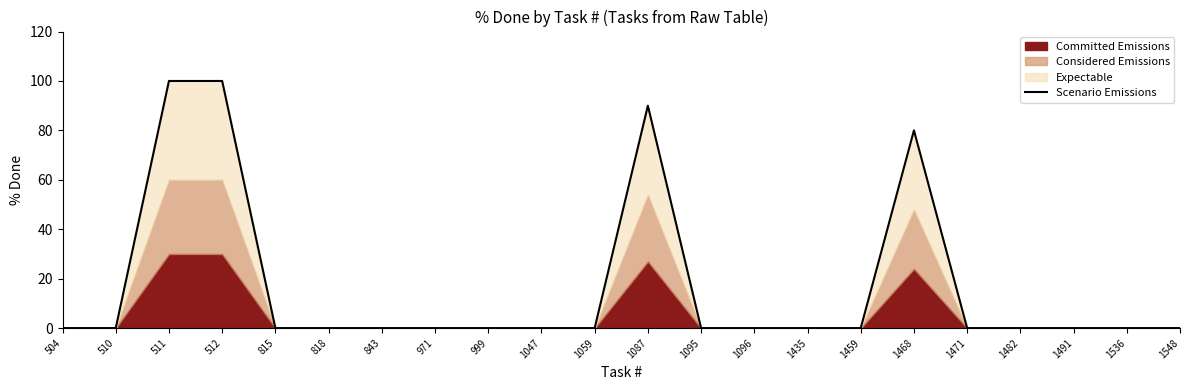

What is the greatest value displayed?

100